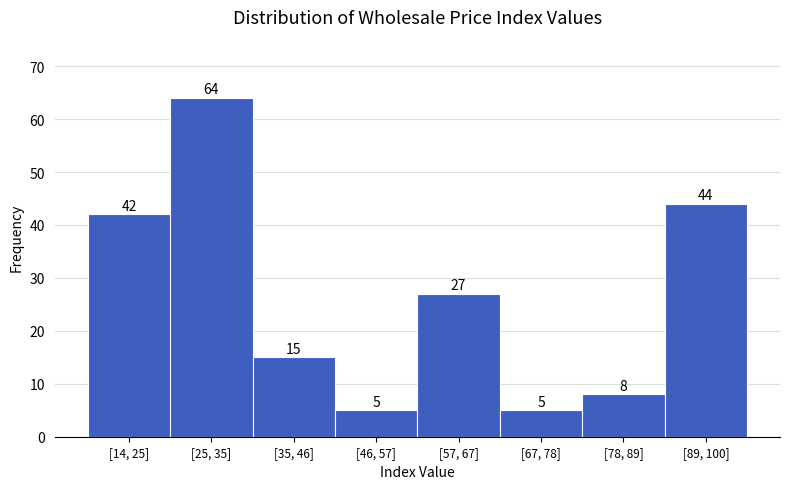

Reading left to right, extract all data points from this chart.

42	64	15	5	27	5	8	44